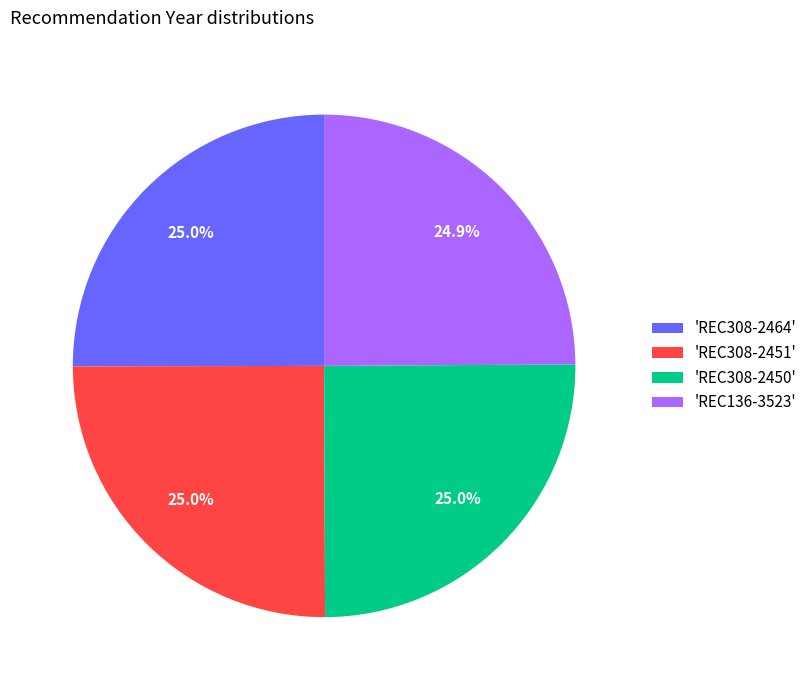

Does 'REC308-2451' account for over 50% of the chart?

No